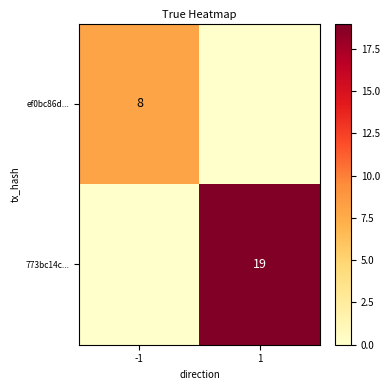

The value of ef0bc86d... at -1 is 2. True or false?

False